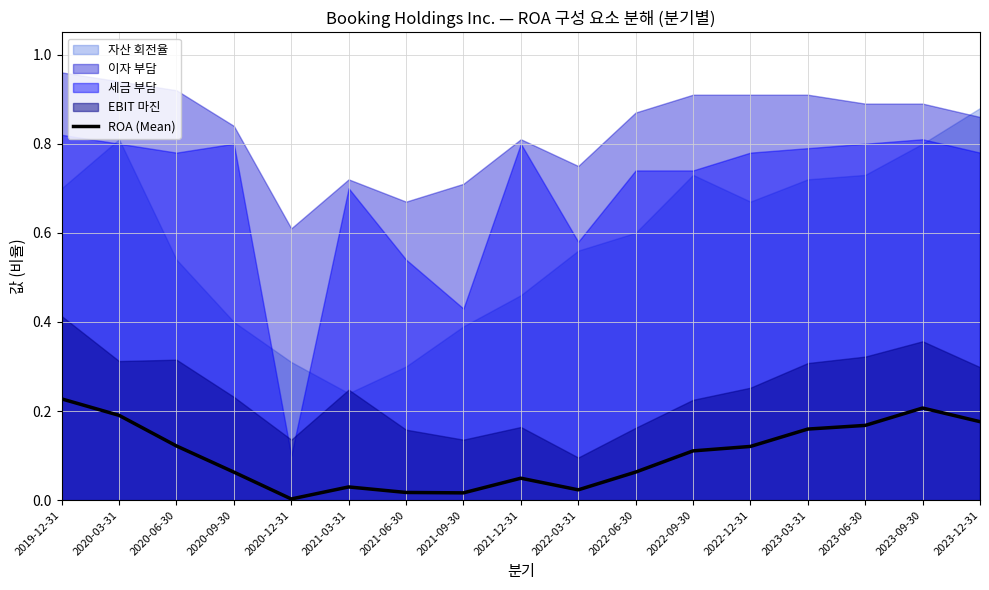

List the labels in order of value, smallest first.

2020-12-31, 2021-09-30, 2021-06-30, 2022-03-31, 2021-03-31, 2021-12-31, 2020-09-30, 2022-06-30, 2022-09-30, 2022-12-31, 2020-06-30, 2023-03-31, 2023-06-30, 2023-12-31, 2020-03-31, 2023-09-30, 2019-12-31